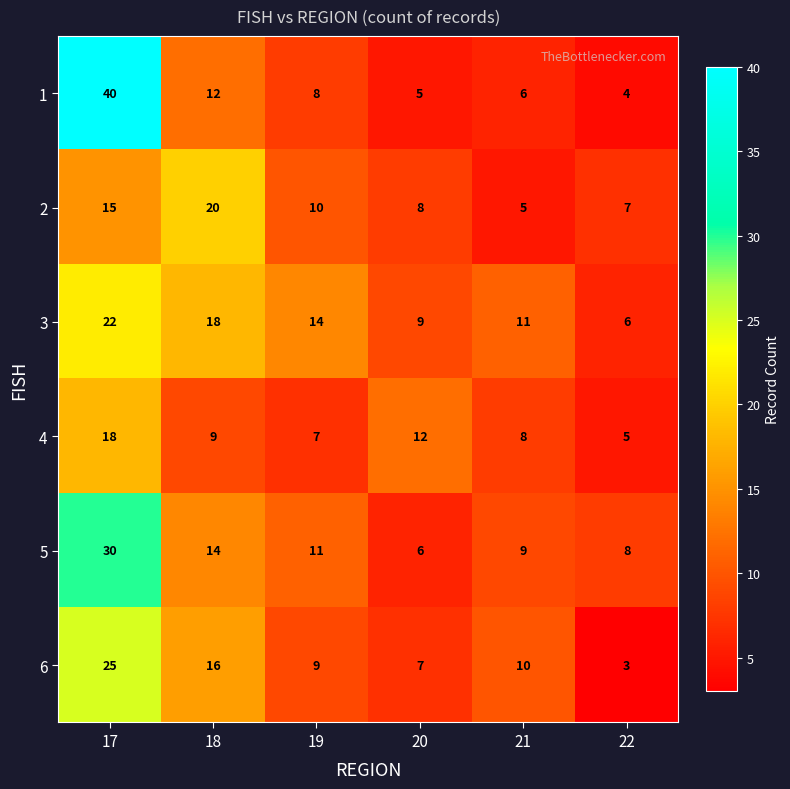

At 20, list the series in order from smallest to largest.

1, 5, 6, 2, 3, 4